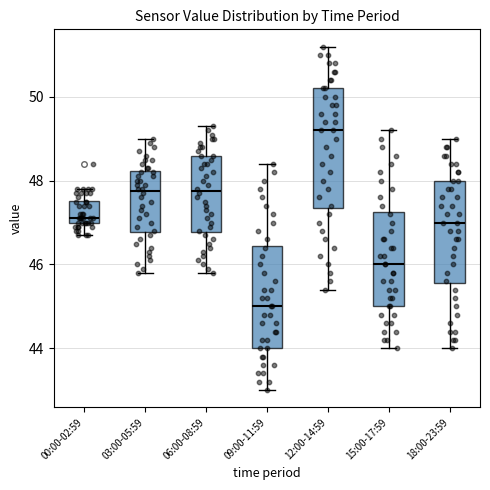

Reading left to right, read every box against the y-axis: the position of its median line, the range the box covers, and the ends of its whiskers. The values are not printed on the chart, so give them approximately, as read against the axis.

00:00-02:59: median 47.2, box 47.0 to 47.6, whiskers 46.8 to 47.8
03:00-05:59: median 47.8, box 46.8 to 48.2, whiskers 45.8 to 49.0
06:00-08:59: median 47.8, box 46.8 to 48.6, whiskers 45.8 to 49.4
09:00-11:59: median 45.0, box 44.0 to 46.4, whiskers 43.0 to 48.4
12:00-14:59: median 49.2, box 47.4 to 50.2, whiskers 45.4 to 51.2
15:00-17:59: median 46.0, box 45.0 to 47.2, whiskers 44.0 to 49.2
18:00-23:59: median 47.0, box 45.6 to 48.0, whiskers 44.0 to 49.0